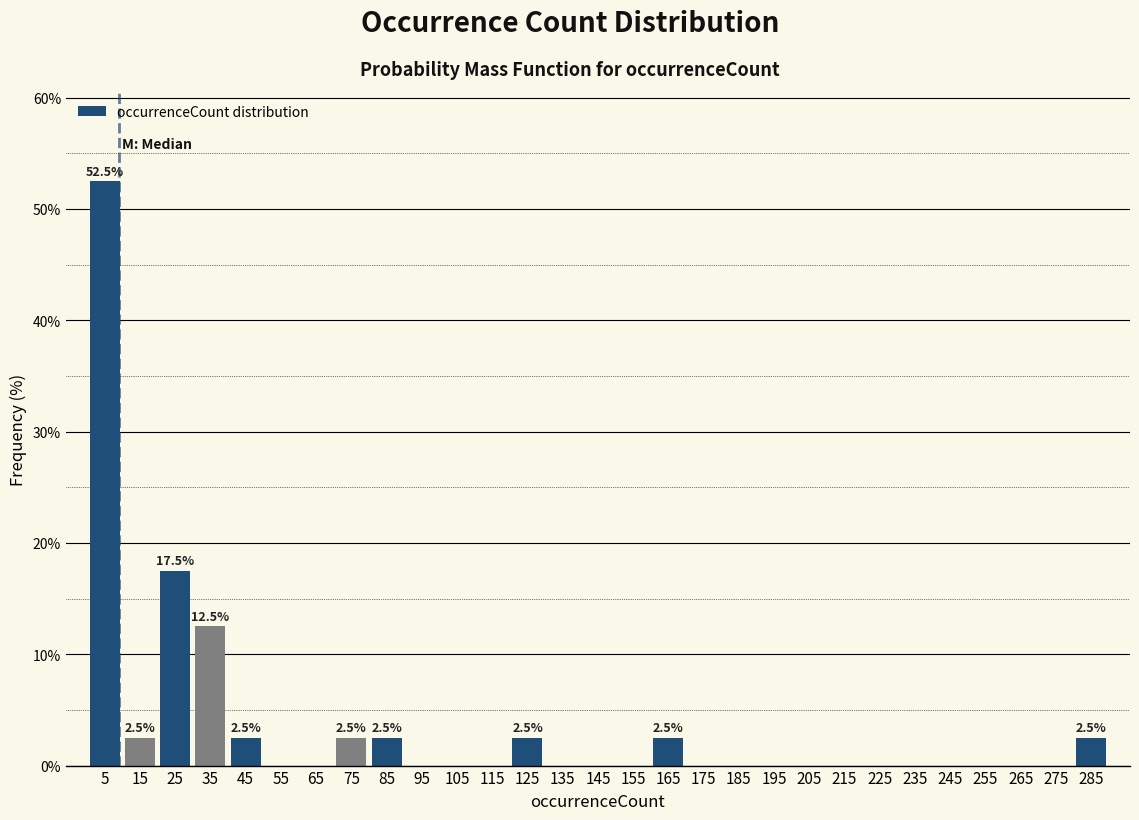

Which range on the x-axis has the tallest bar?

0 to 10